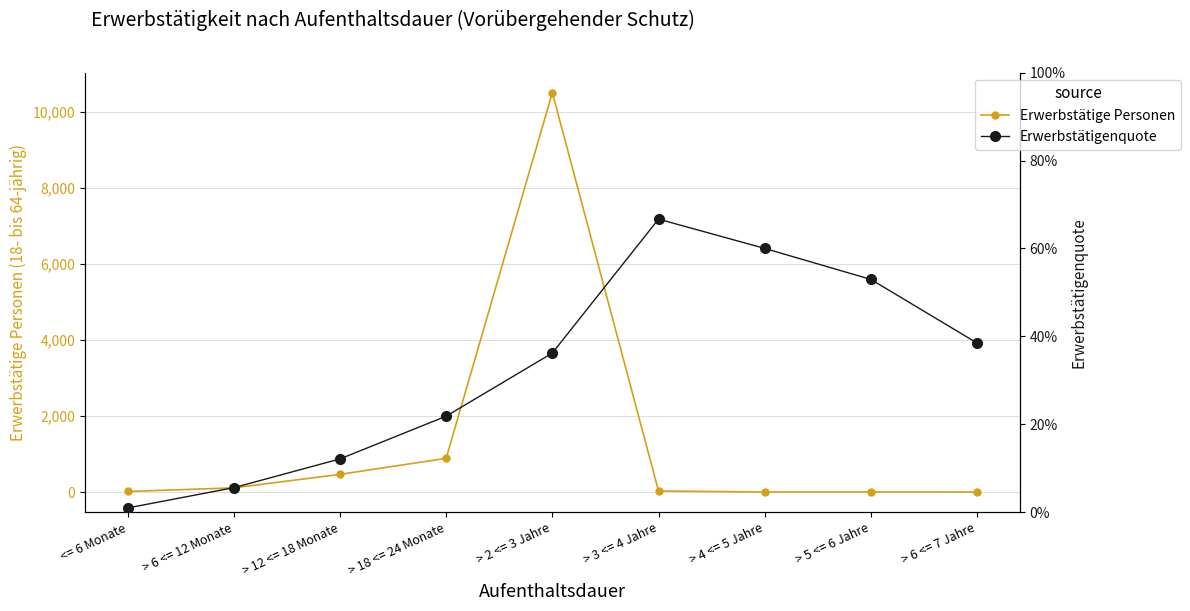

How many interior local peaks does the Erwerbstätige Personen series have?

2